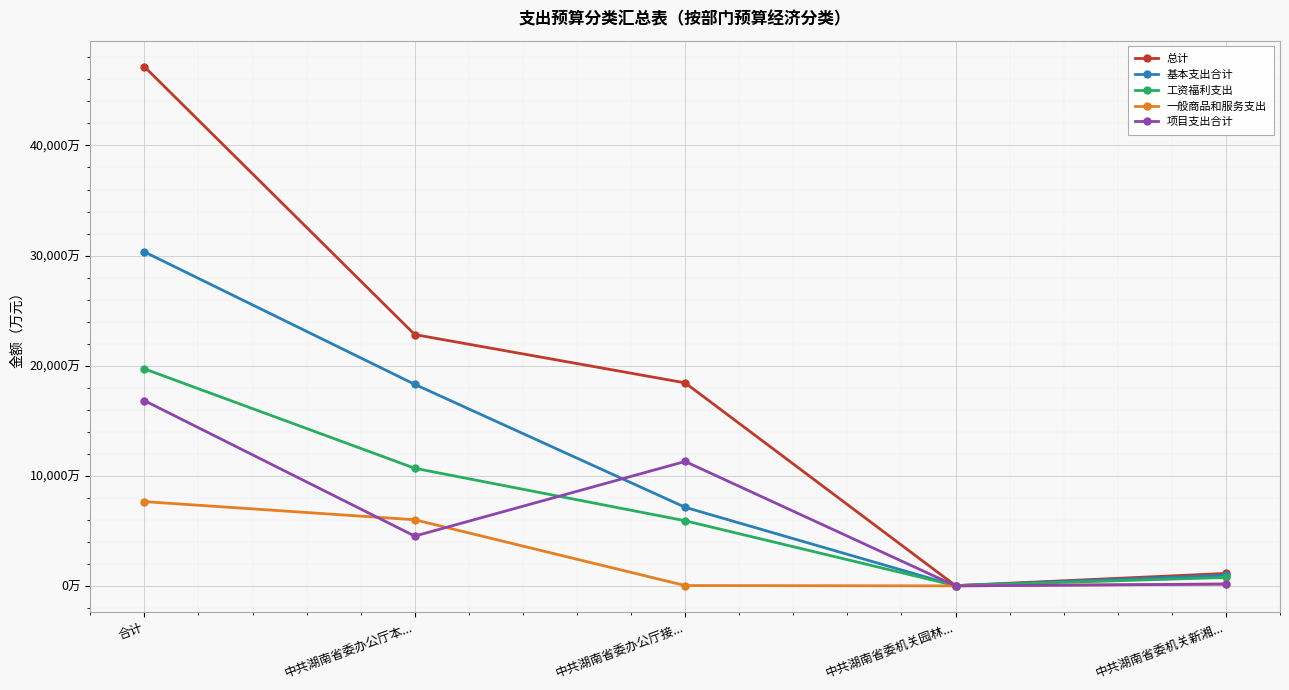

True or false: 总计 and 工资福利支出 intersect in this chart.

False